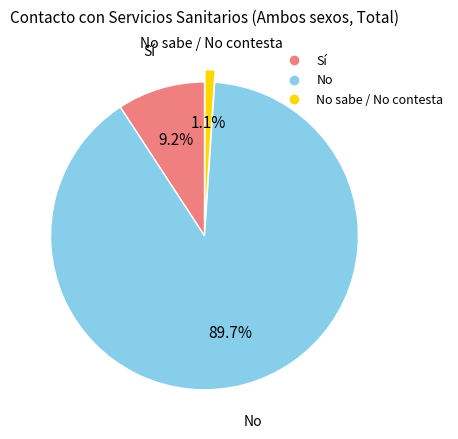

Is there a majority slice in this chart?

Yes